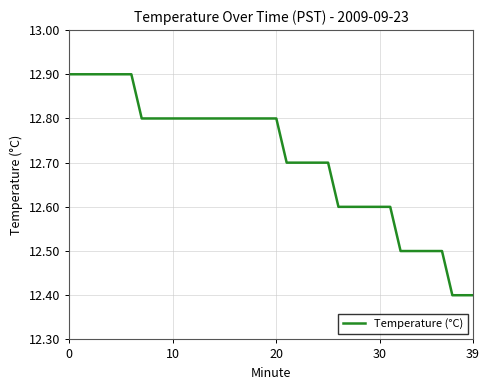

What is the difference between the maximum and minimum values?

0.5